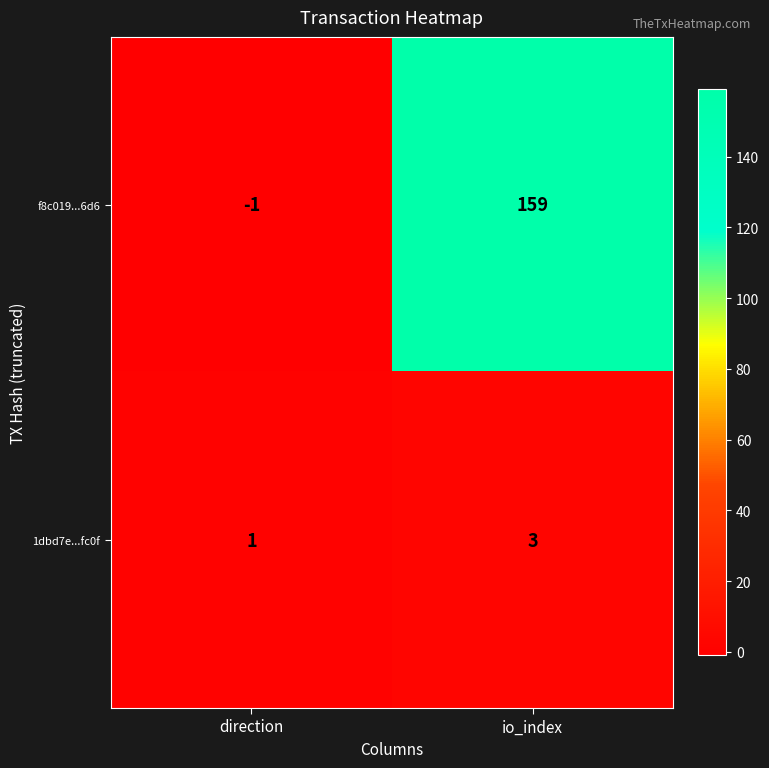

At which category is the sum across all series the highest?

io_index